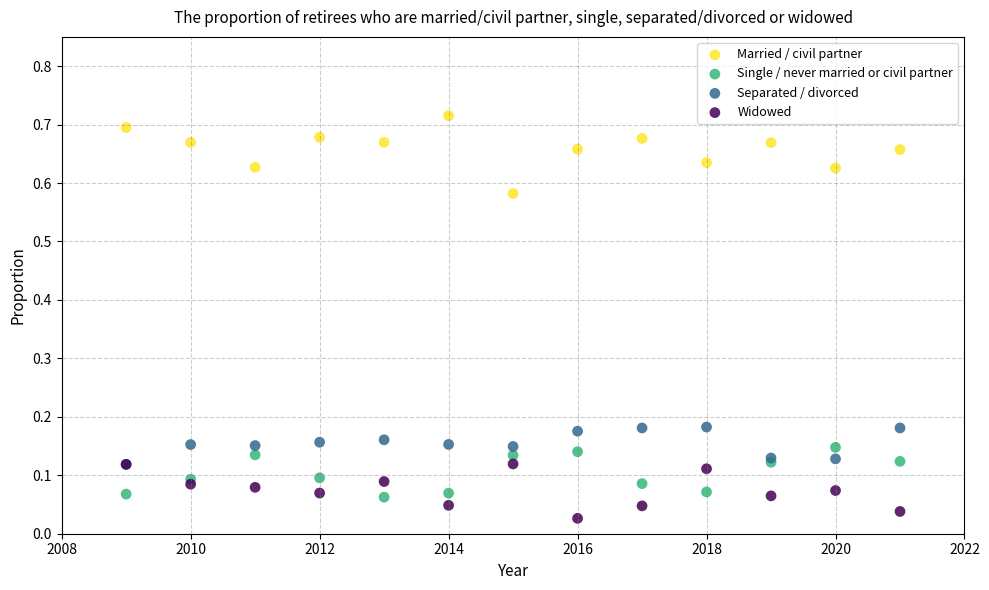

Which series has the widest spread of Y values?

Married / civil partner